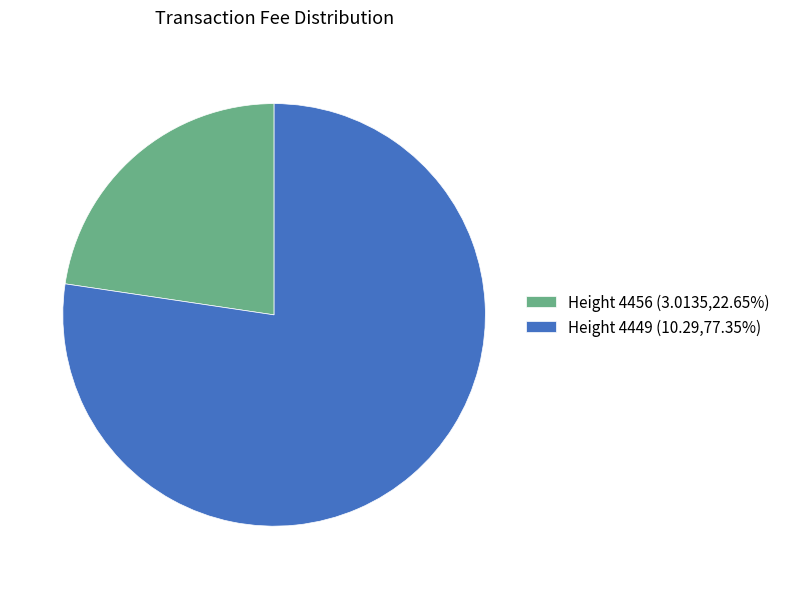

Approximately how many times larger is the value at Height 4456 (3.0135,22.65%) compared to Height 4449 (10.29,77.35%)?

0.3